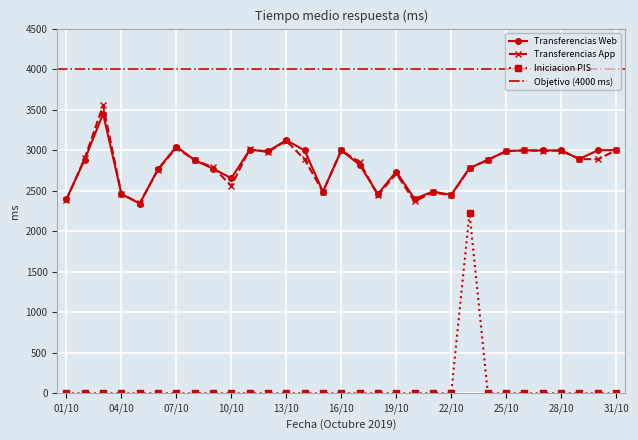

Is the value of Iniciacion PIS at 13/10 greater than the value of Transferencias App at 11/10?

No